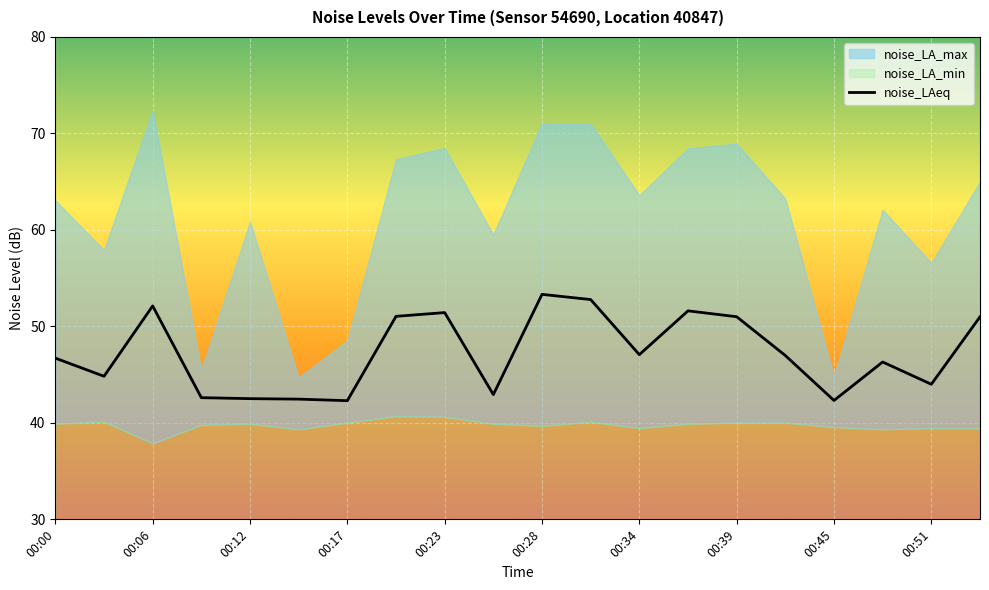

What is the spread (max minus min) of values at 00:20?

26.6